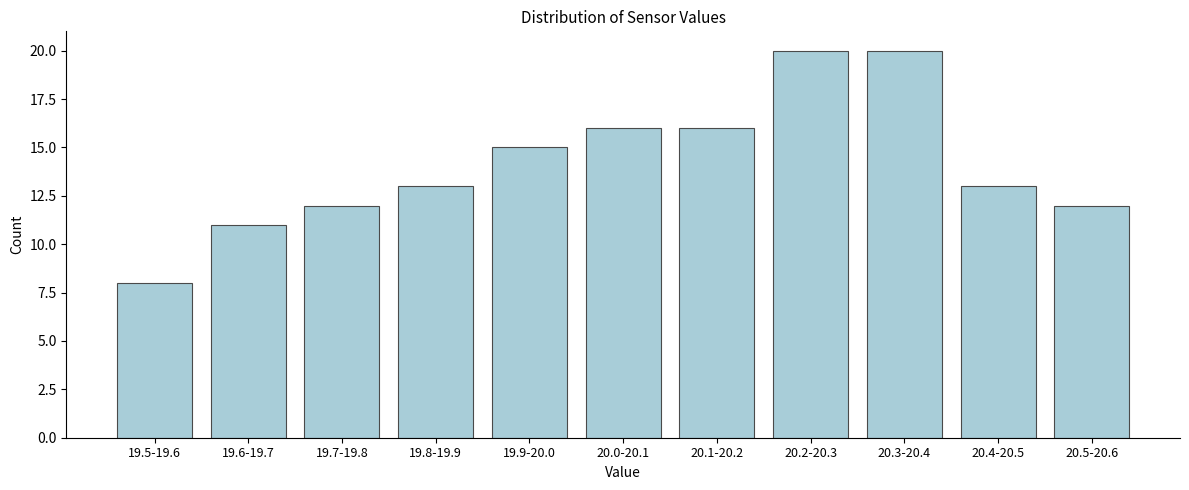

Reading right to left, extract all data points from this chart.

20.5-20.6=12	20.4-20.5=13	20.3-20.4=20	20.2-20.3=20	20.1-20.2=16	20.0-20.1=16	19.9-20.0=15	19.8-19.9=13	19.7-19.8=12	19.6-19.7=11	19.5-19.6=8